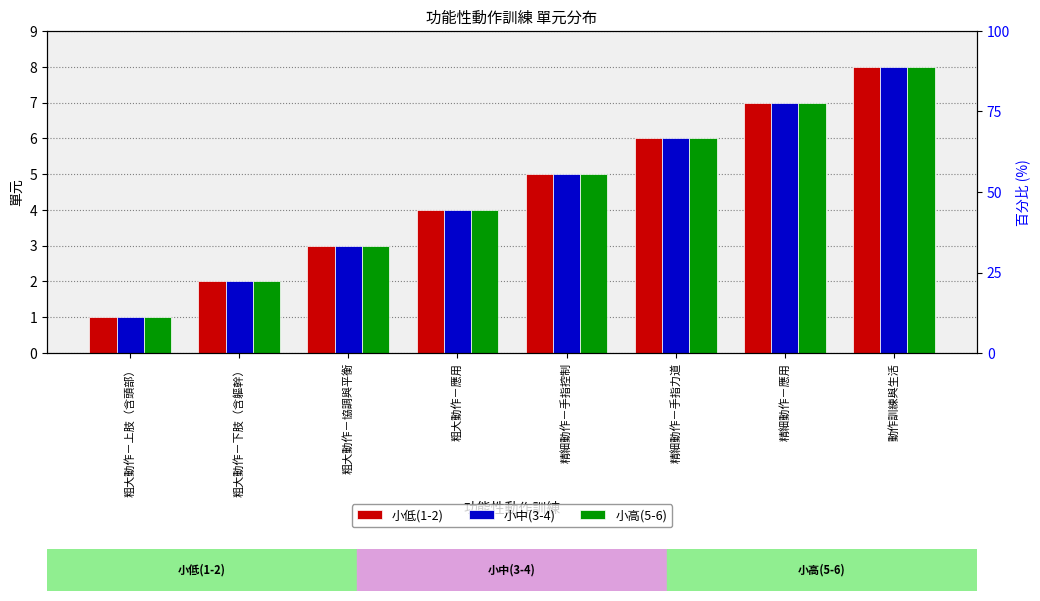

What is the average value of the 小高(5-6) series?

4